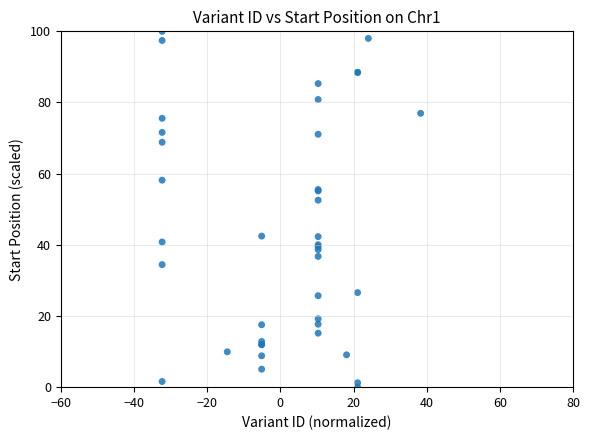

What Y value in the scatter plot is closest to 50?

52.5